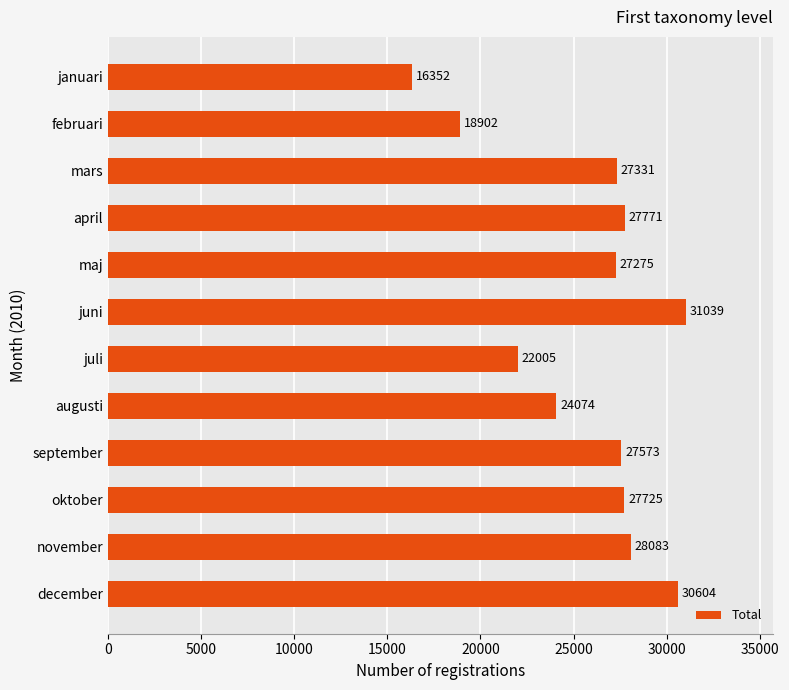

What position from the bottom is augusti?

5